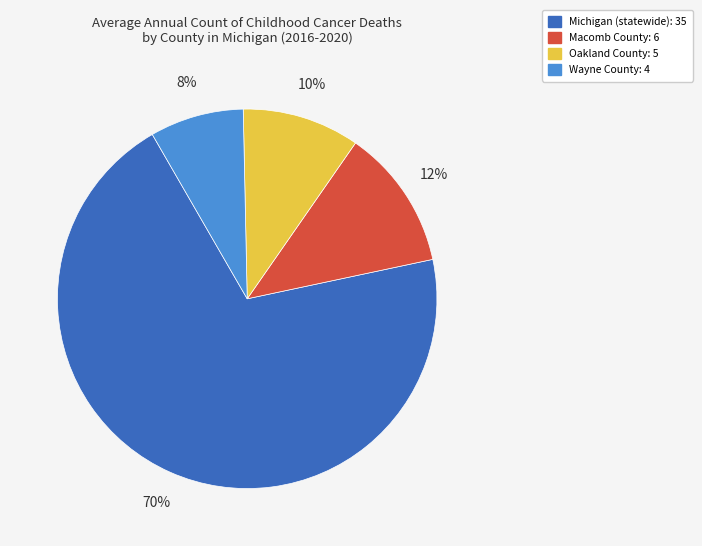

Which category has the smallest portion of the pie?

Wayne County